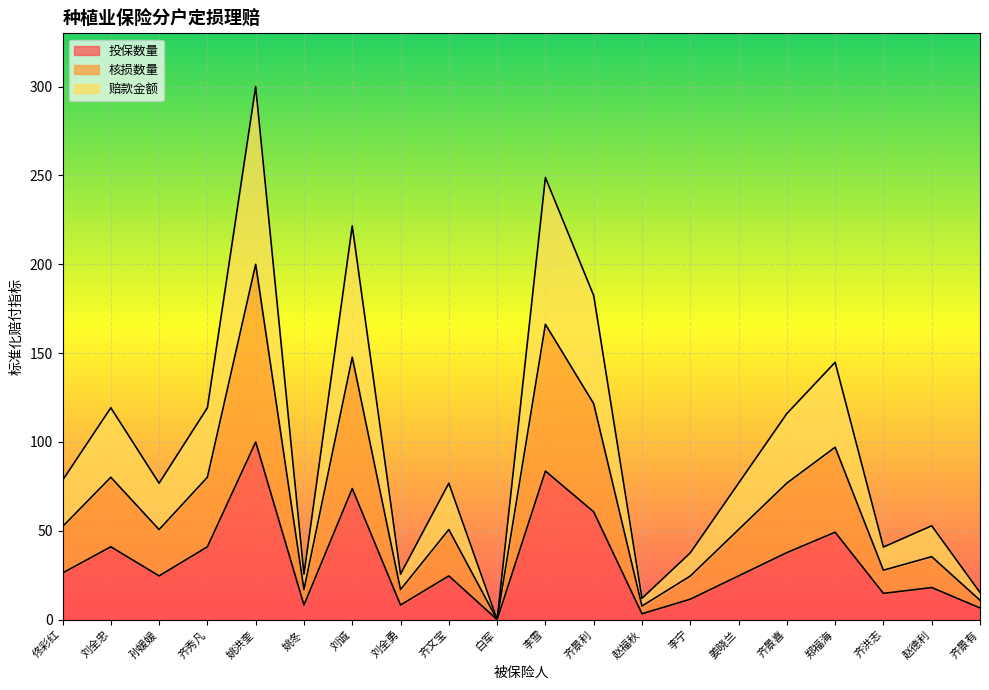

What are all the series names shown in the legend?

投保数量, 核损数量, 赔款金额